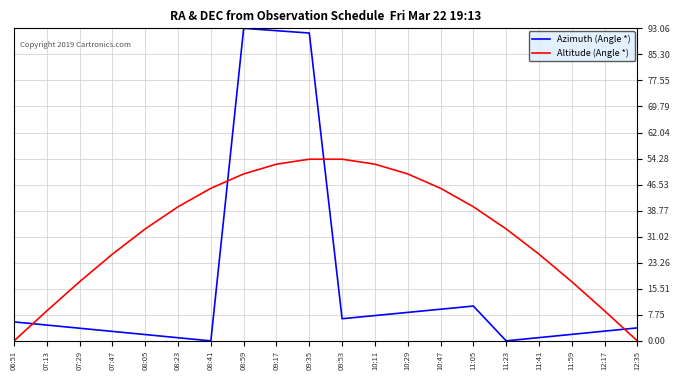

The Azimuth (Angle *) series shows 1.9 at 08:05. True or false?

True